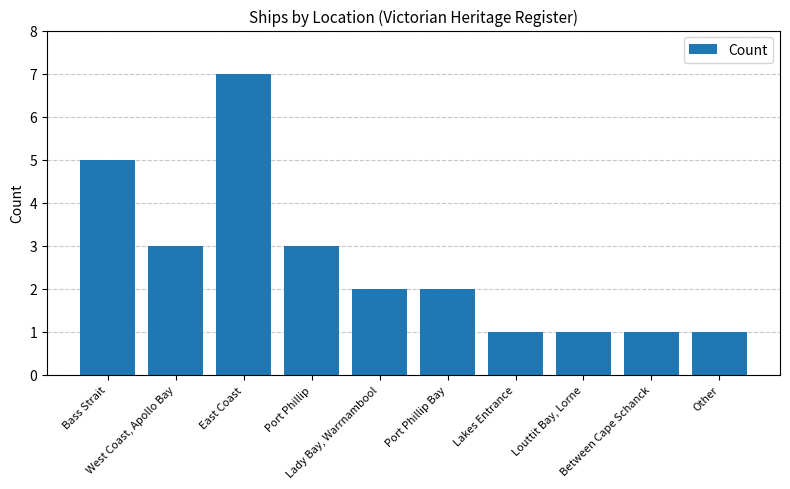

Between Other and East Coast, which is larger?

East Coast